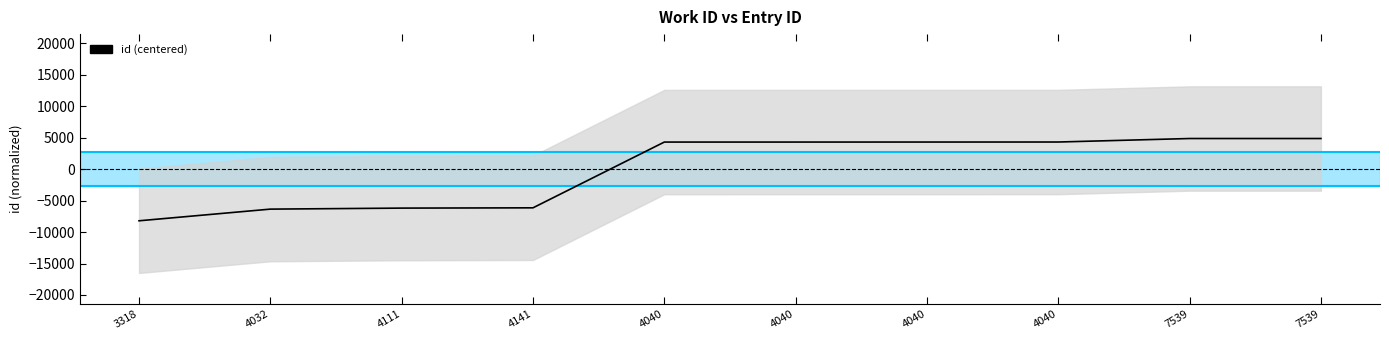

Rank the categories by value from lowest to highest.

3318, 4032, 4111, 4141, 4040, 4040, 4040, 4040, 7539, 7539